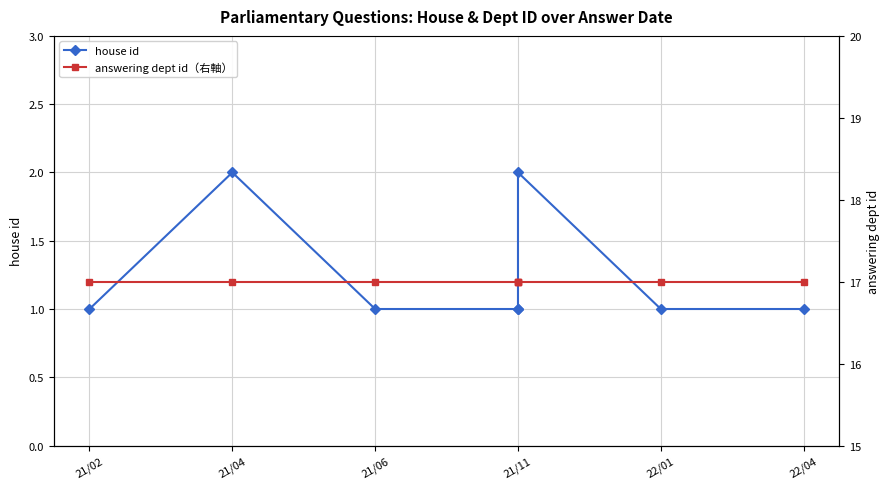

How many lines are shown in the chart?

2